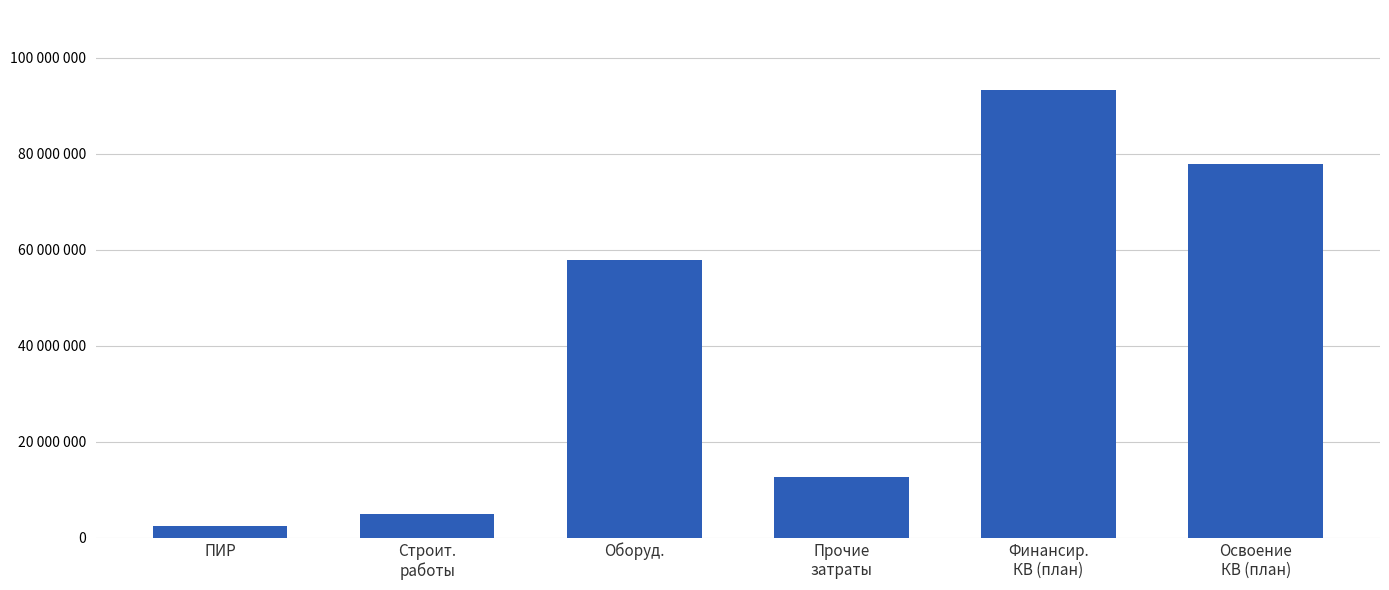

Are the bars horizontal?

No